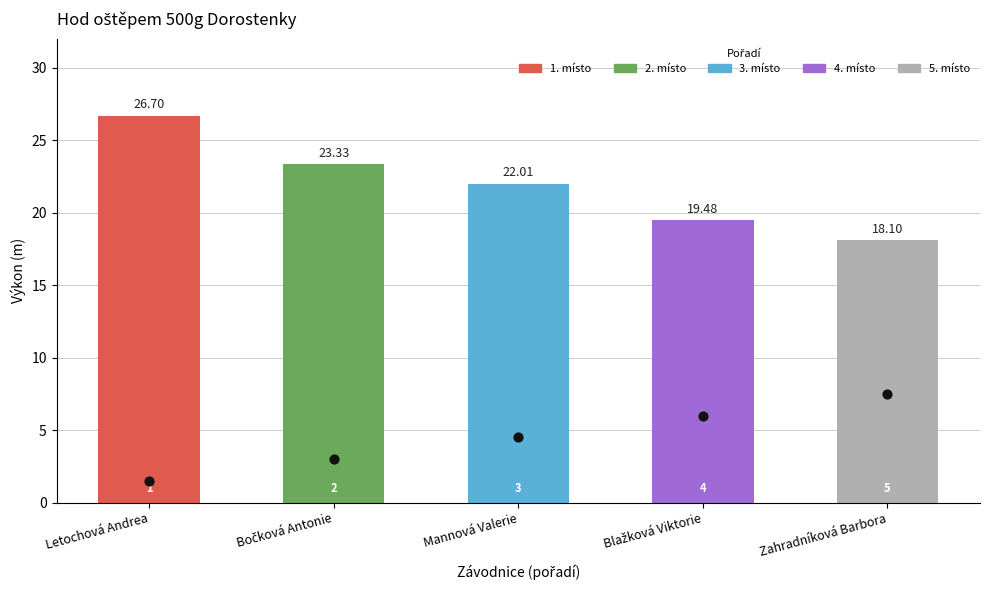

What is the ratio of the value at Blažková Viktorie to the value at Mannová Valerie?

1.3